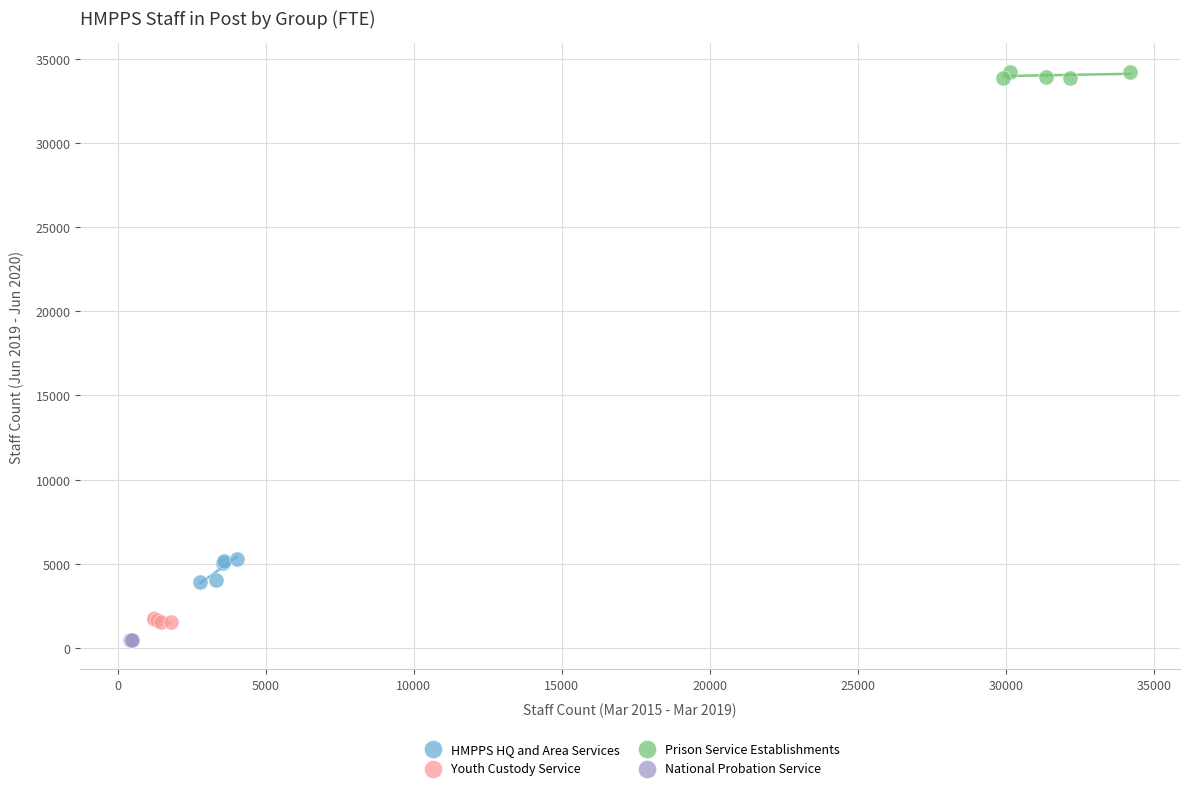

Which series reaches the maximum Y coordinate?

Prison Service Establishments